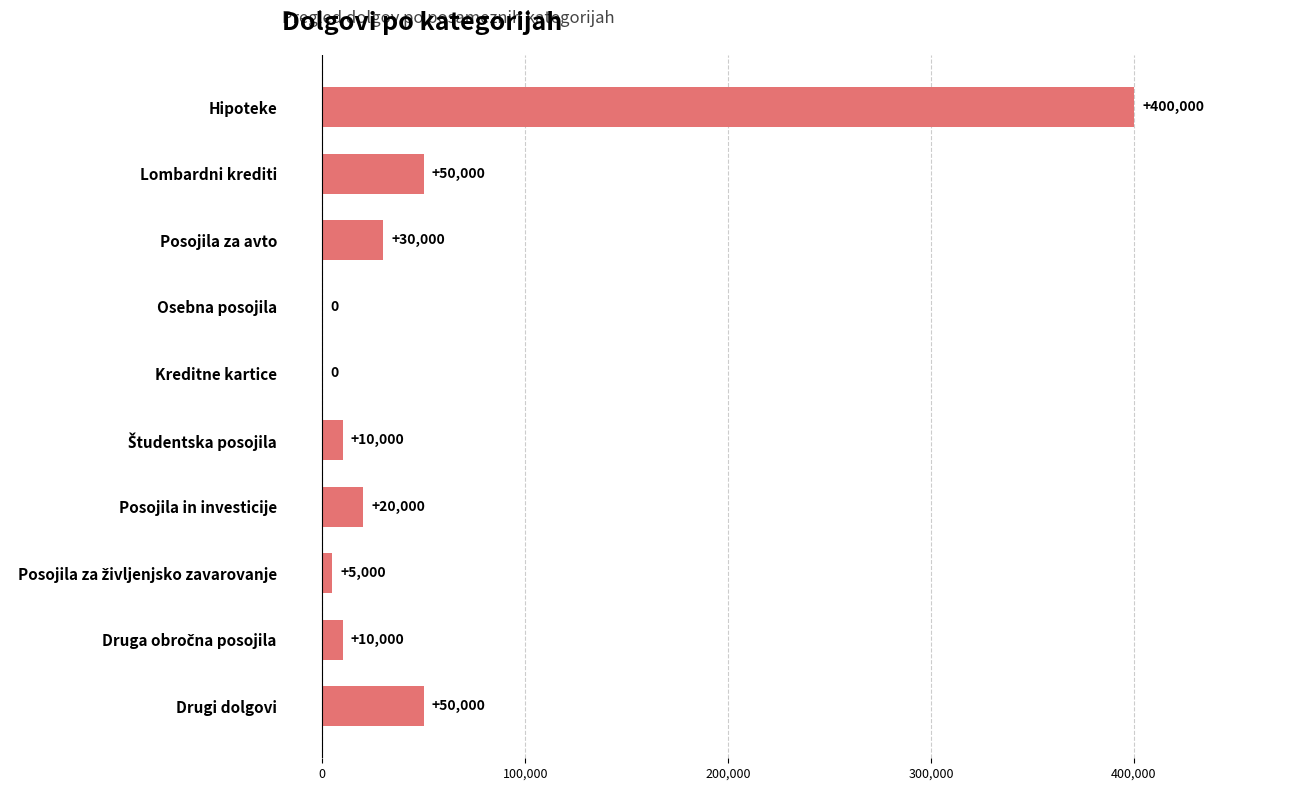

True or false: the data shows 400000 at Hipoteke.

True